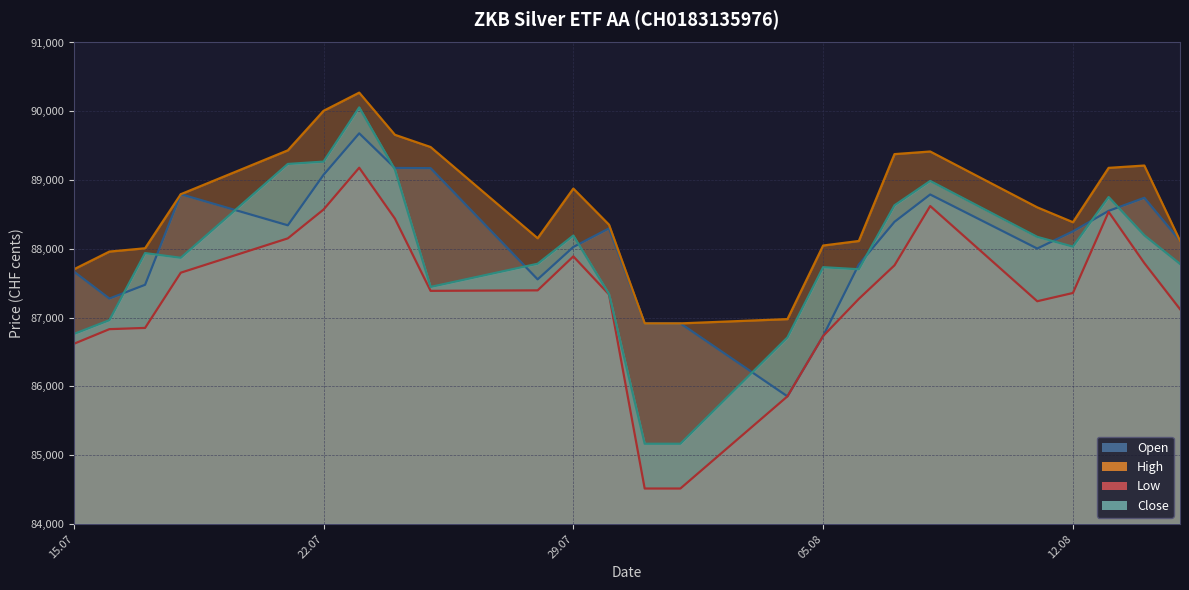

True or false: Close and High intersect in this chart.

False